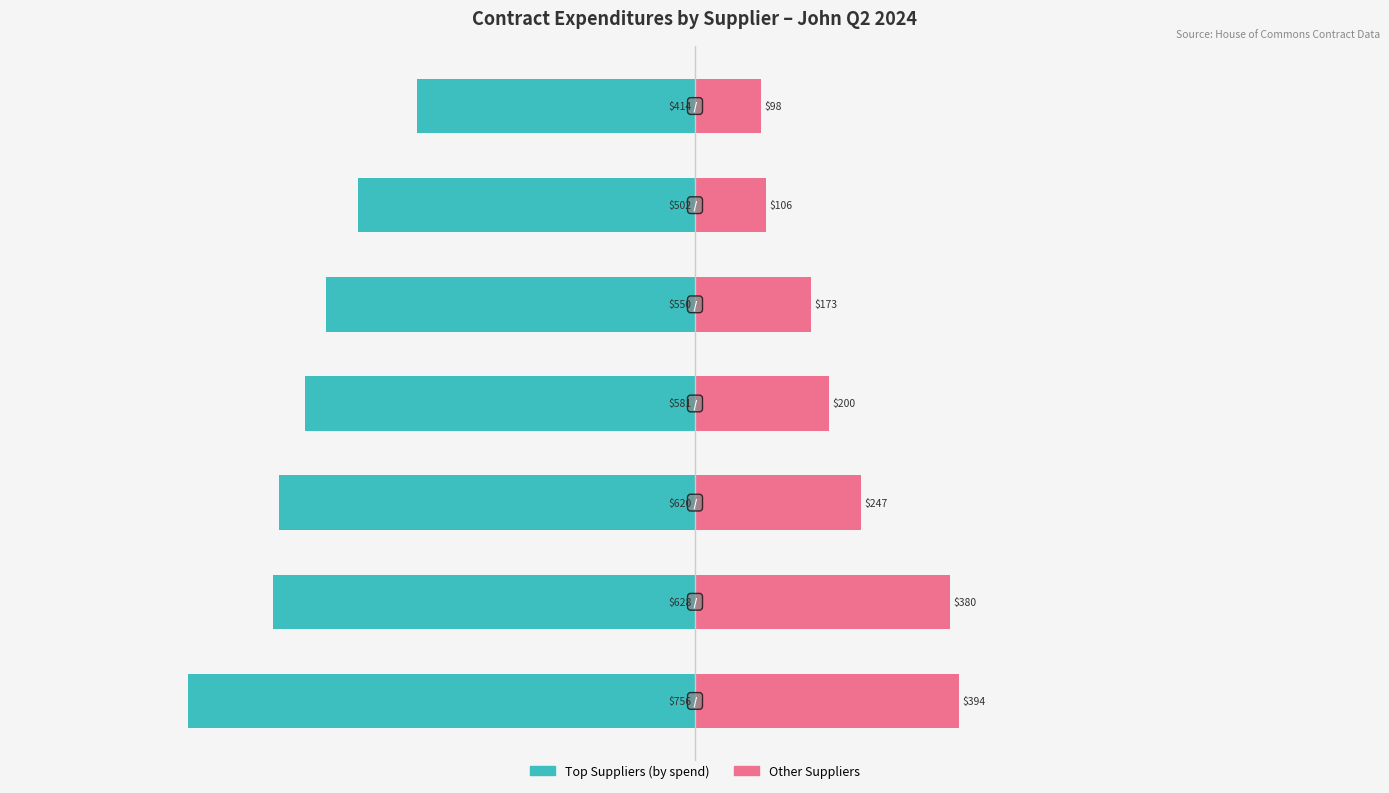

What is the difference between the maximum and minimum values in the Other Suppliers series?

295.8